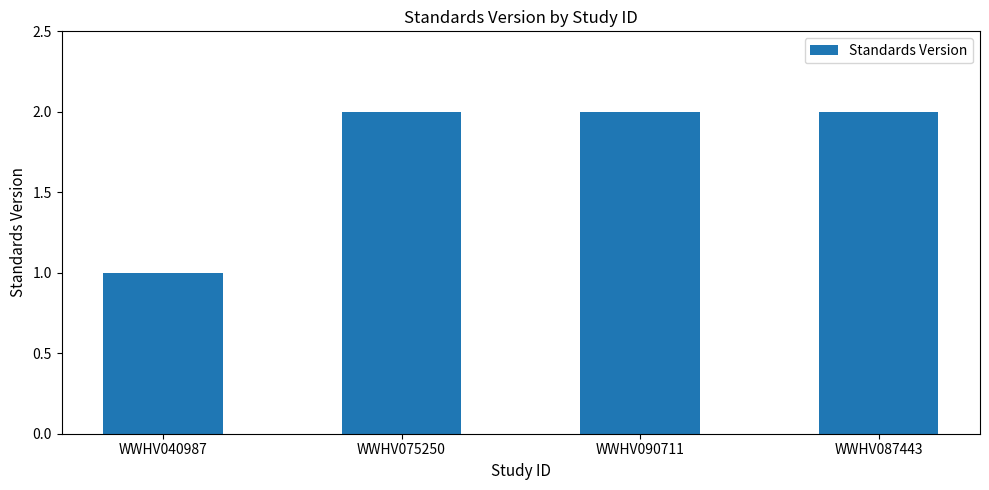

The value at WWHV075250 is 2. True or false?

True